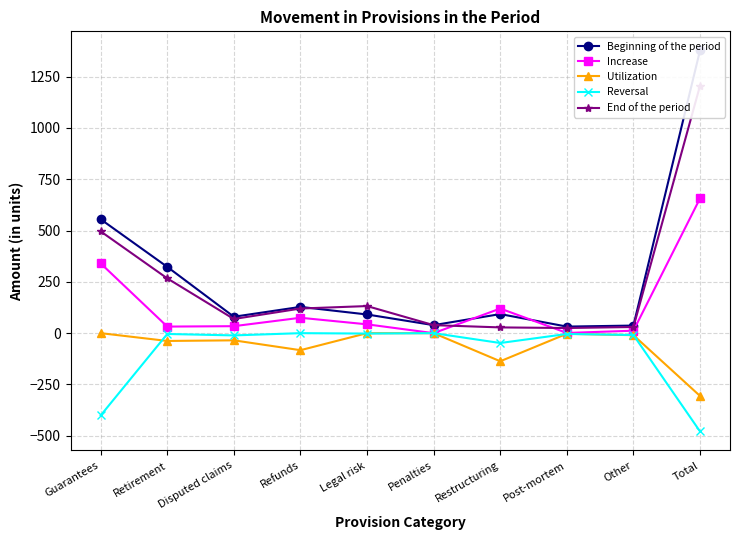

The value of Reversal at Other is -9. True or false?

True